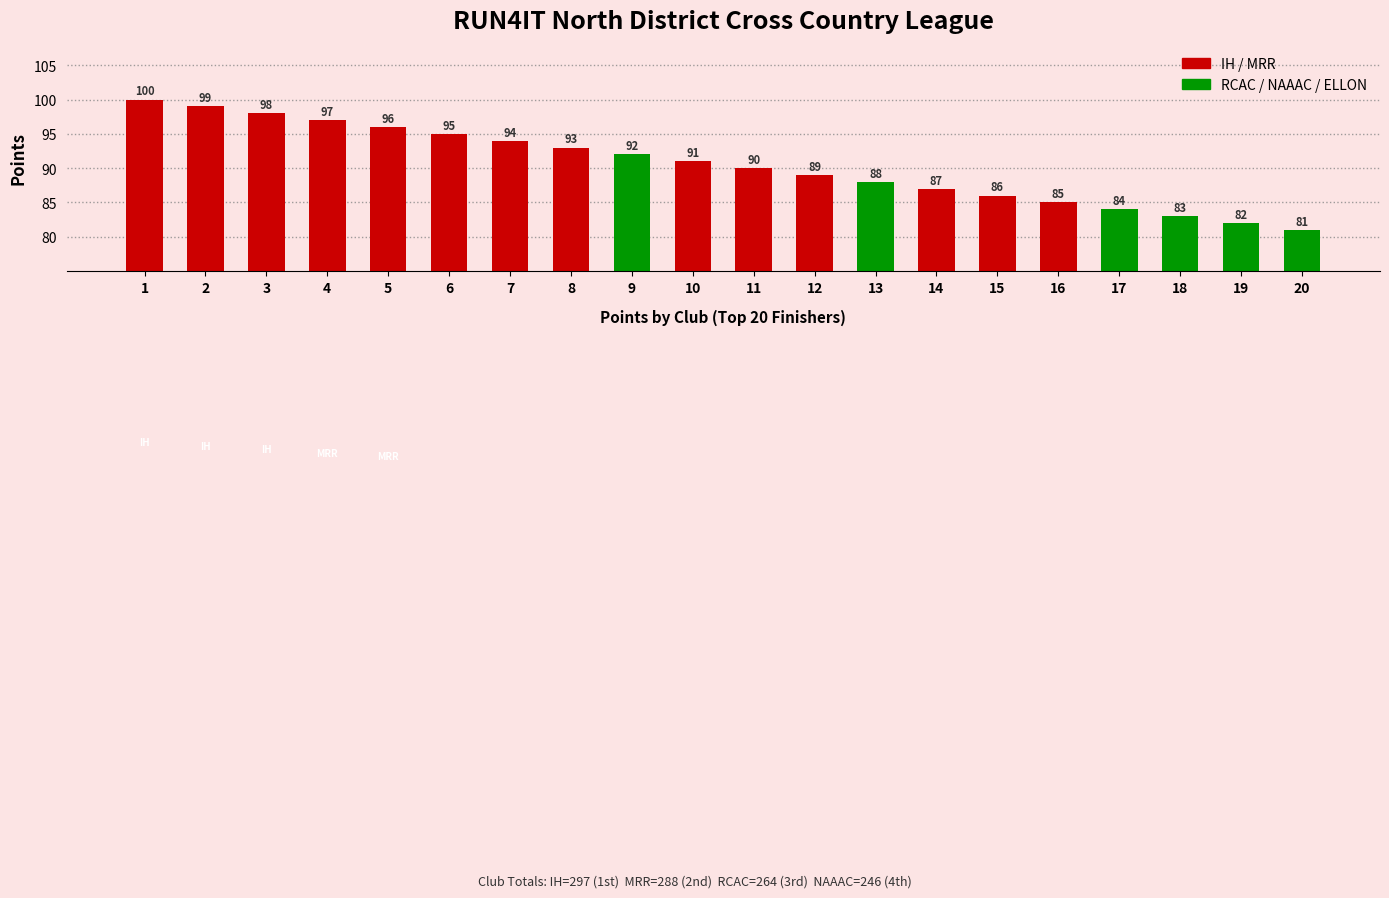

What is the difference between the maximum and minimum values?

19